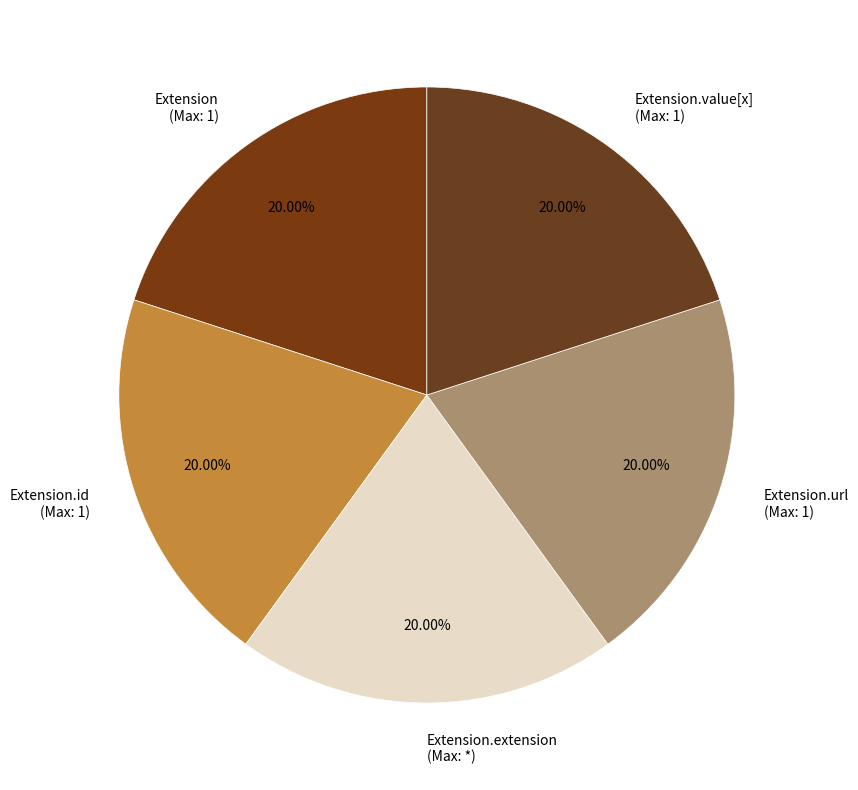

What portion of the pie excludes Extension.extension?

80.0%